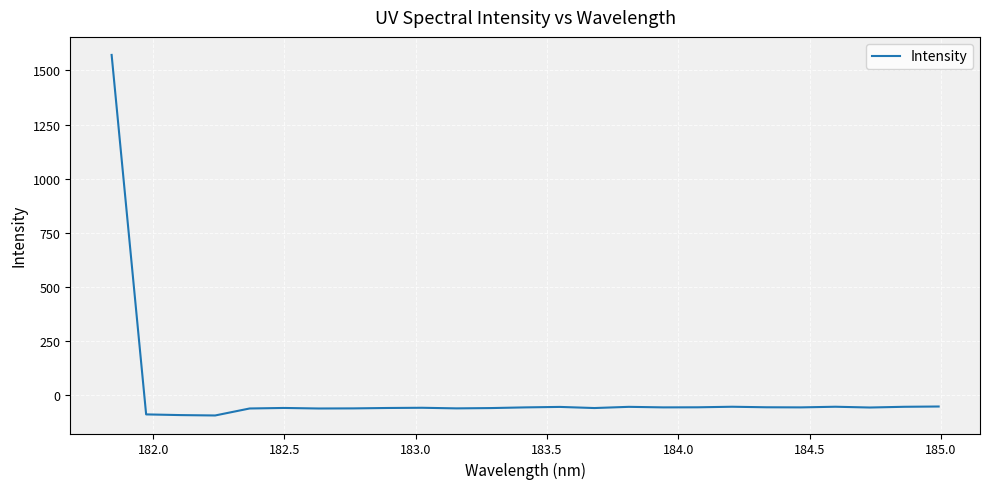

What is the greatest value displayed?

1571.4